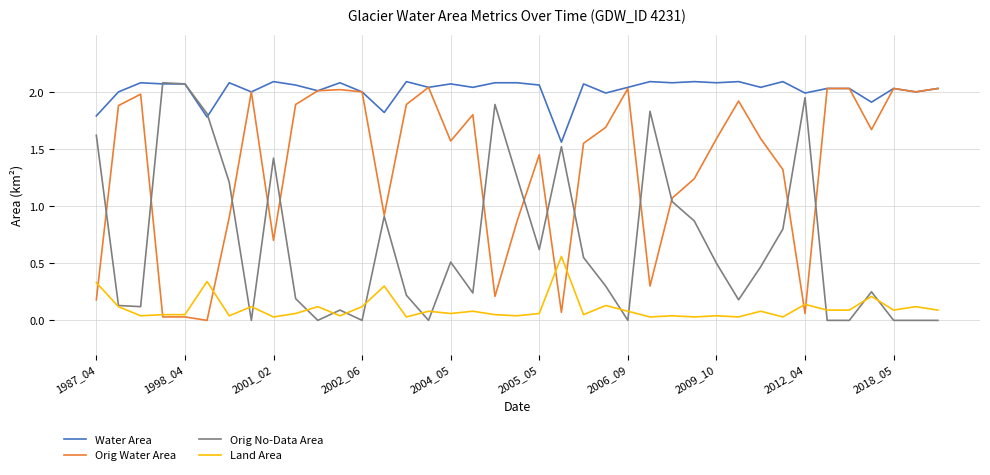

Which series has the largest total across all categories?

Water Area